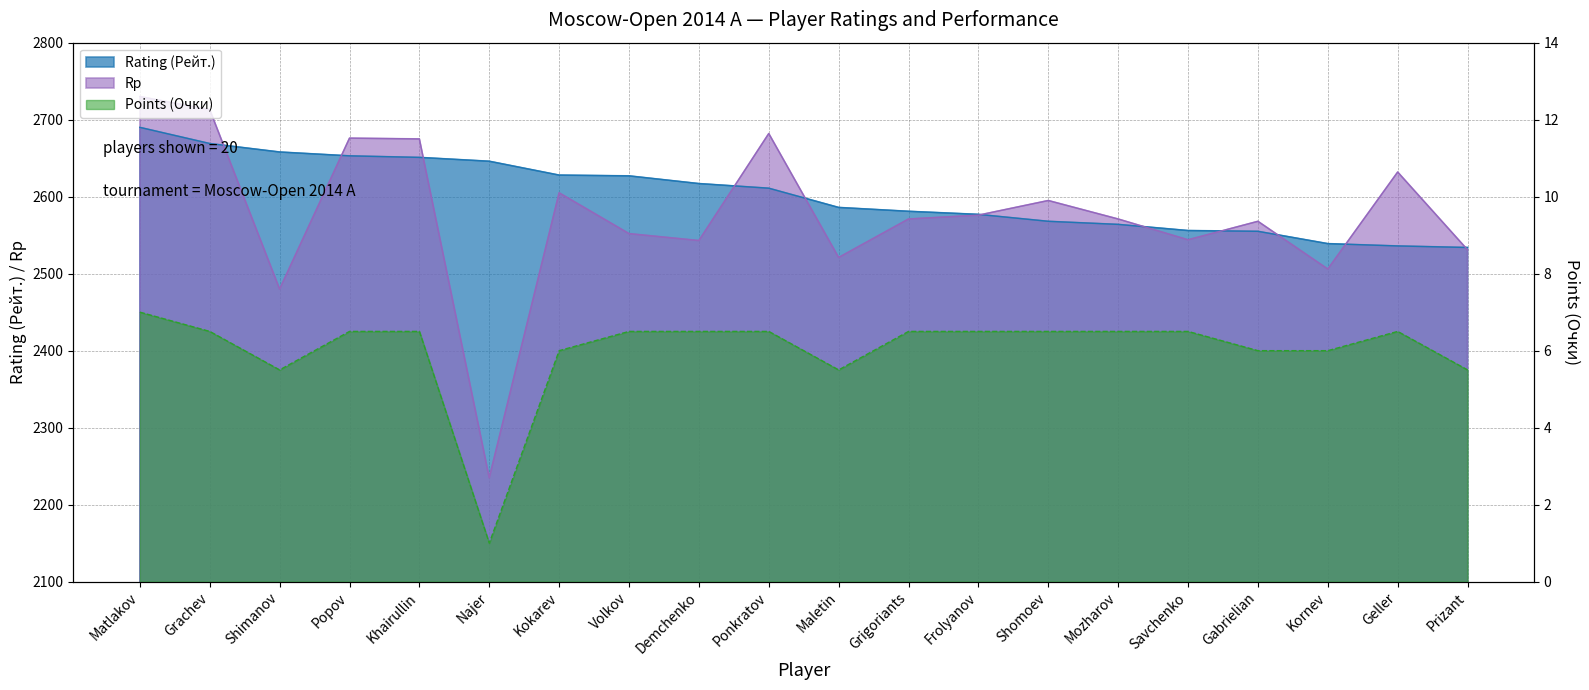

At how many categories does at least one series exceed 2262?

20